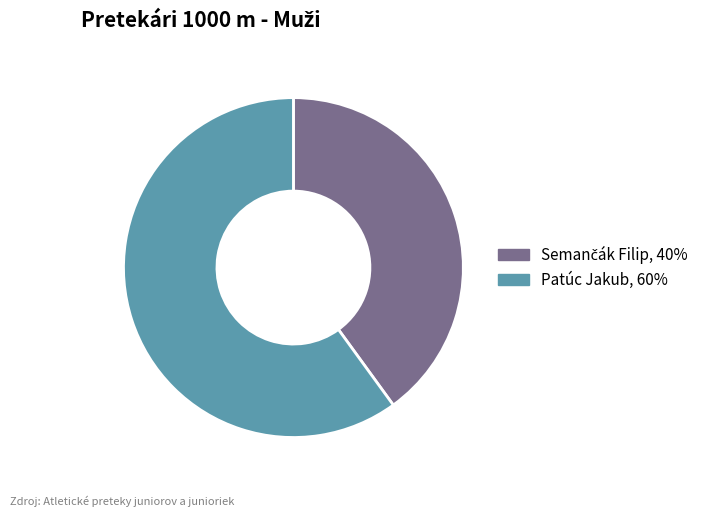

True or false: Patúc Jakub accounts for 71% of the total.

False